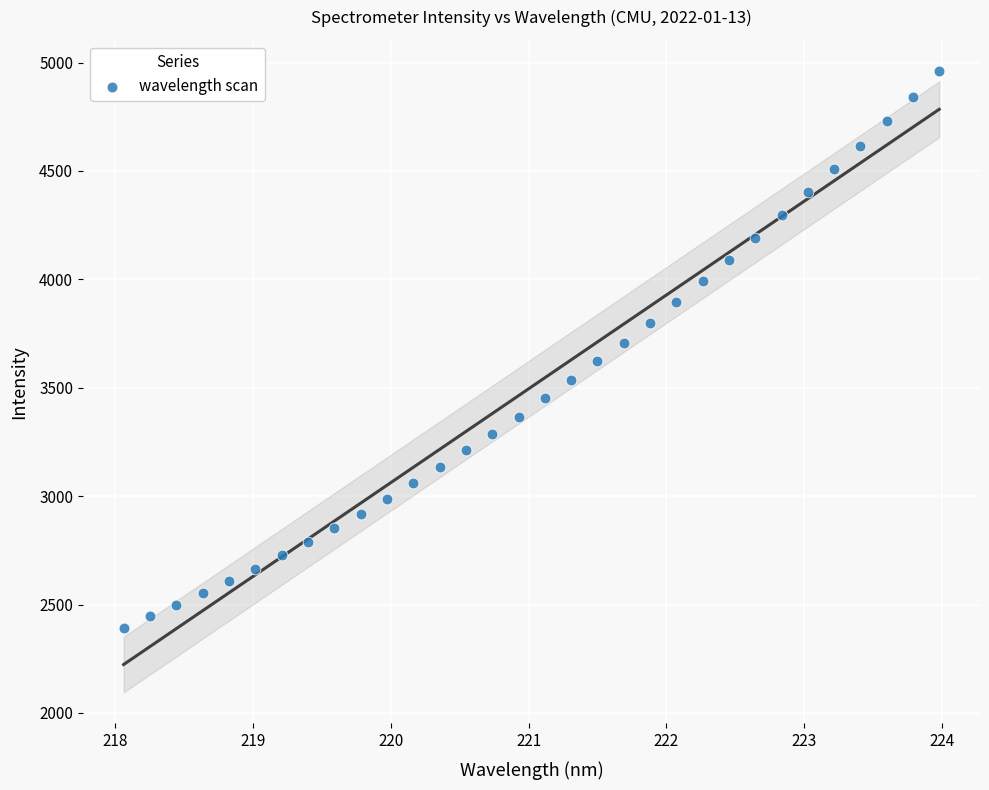

What is the range of Y values (max minus min)?

2567.8